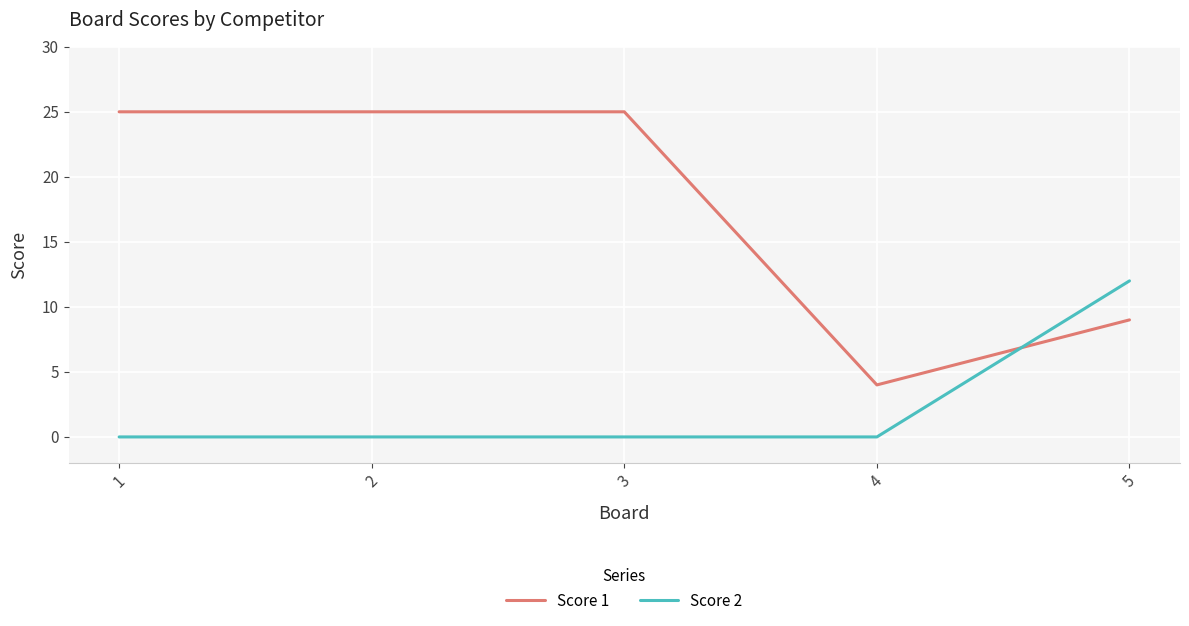

What is the average value of the Score 1 series?

18